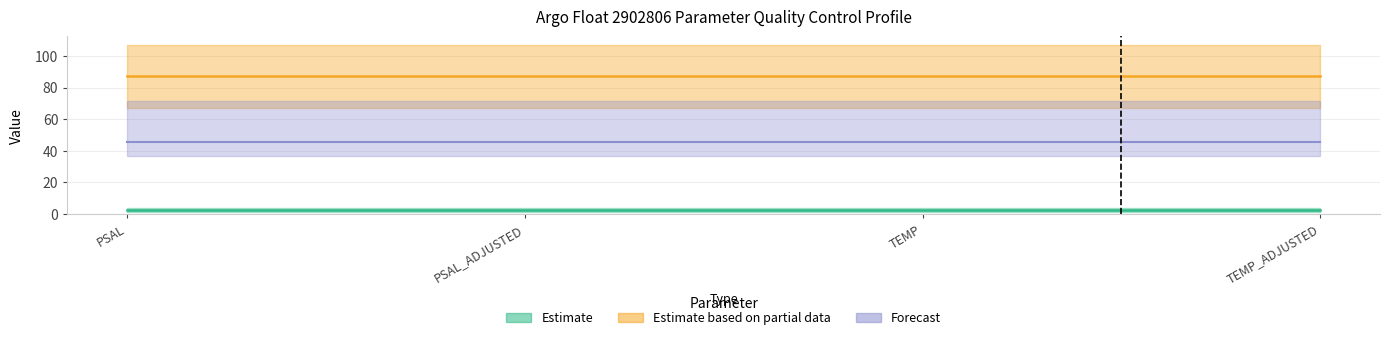

True or false: CV_NUMBER and STOP_IMMERSION cross at least once.

False